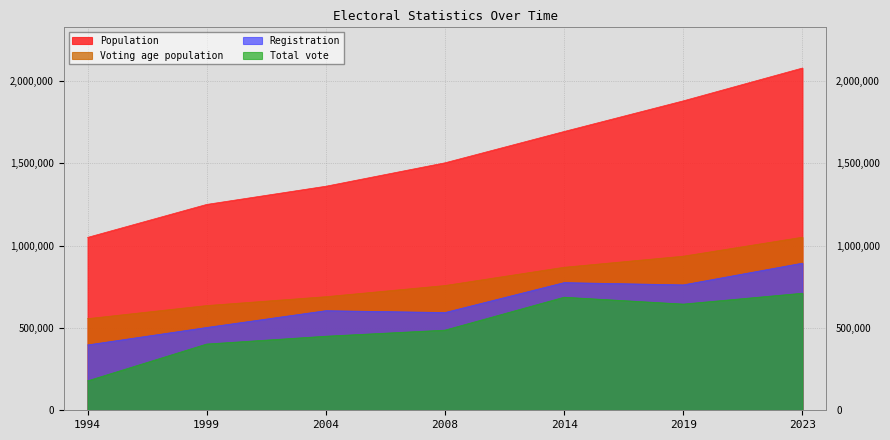

True or false: Voting age population has more than 1 points higher than both neighbors.

False